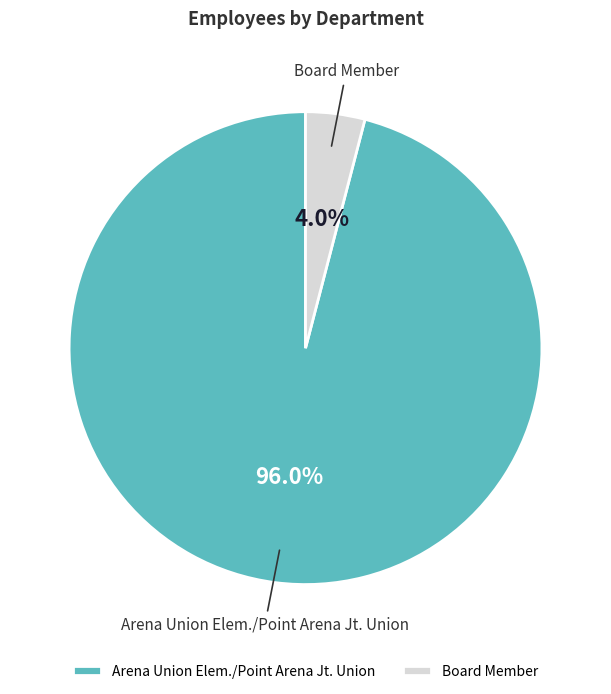

Between Arena Union Elem./Point Arena Jt. Union and Board Member, which is larger?

Arena Union Elem./Point Arena Jt. Union